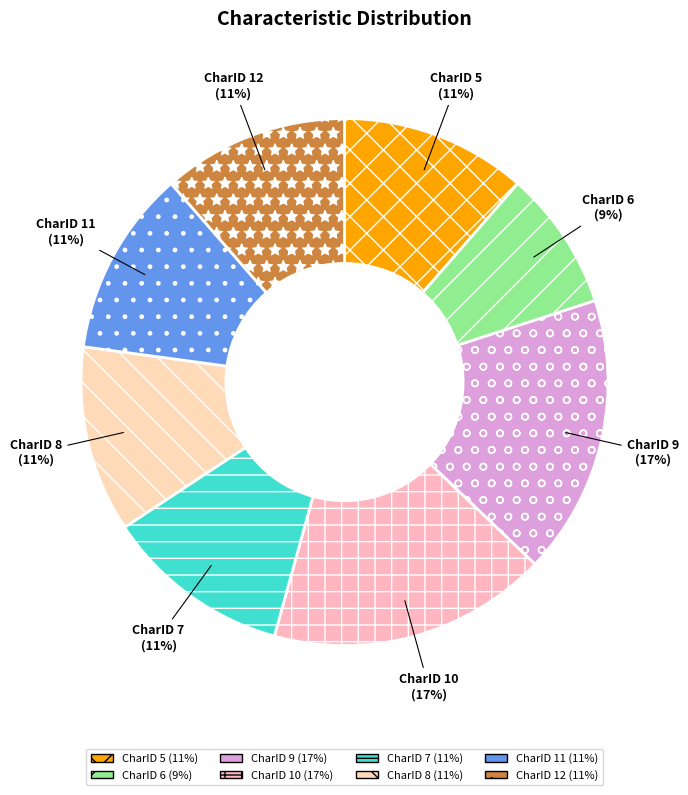

The CharID 5 slice represents 19% of the pie. True or false?

False